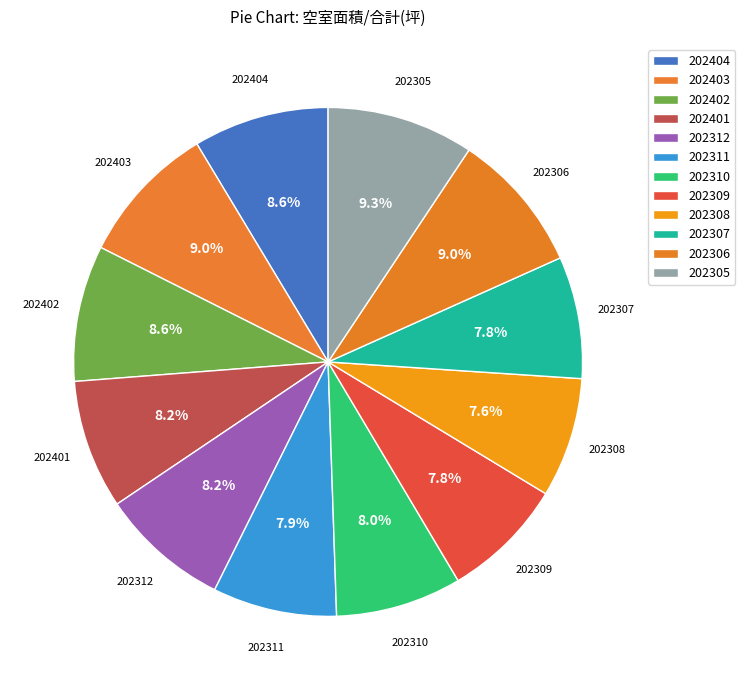

How many slices are in this pie chart?

12